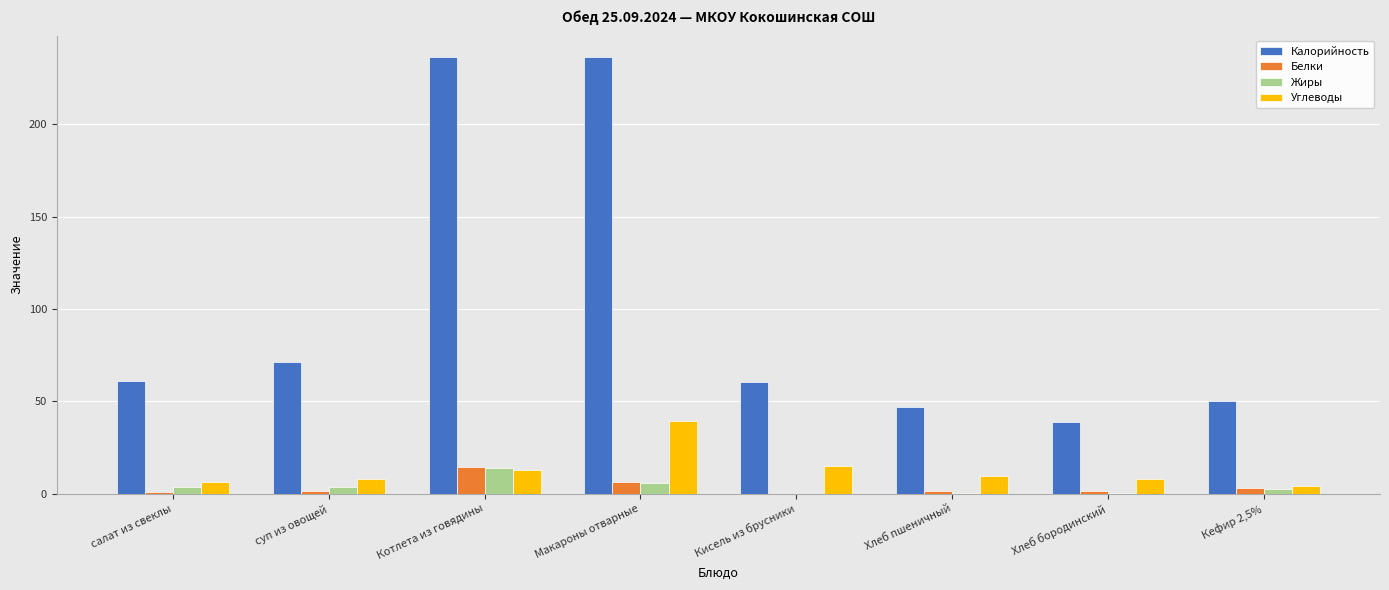

What is the maximum value for Жиры?

13.9